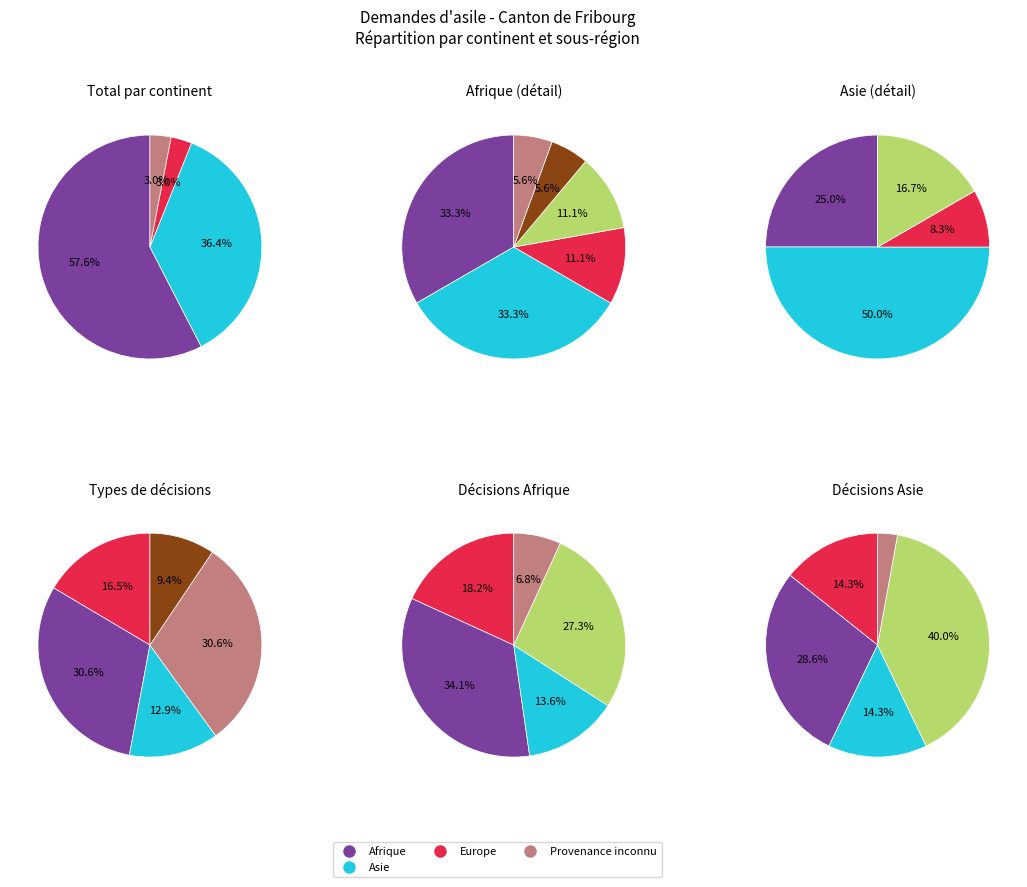

How many slices are in this pie chart?

6